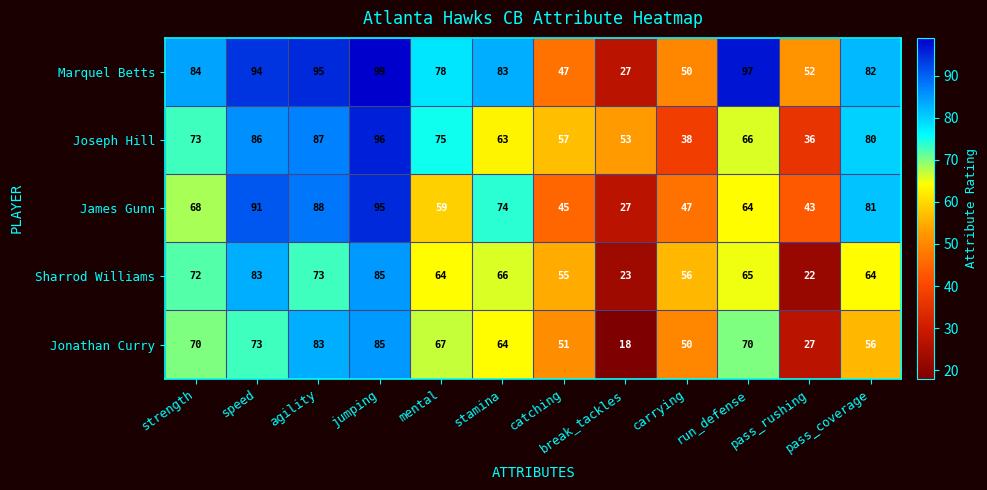

Rank the categories by Joseph Hill value from lowest to highest.

pass_rushing, carrying, break_tackles, catching, stamina, run_defense, strength, mental, pass_coverage, speed, agility, jumping